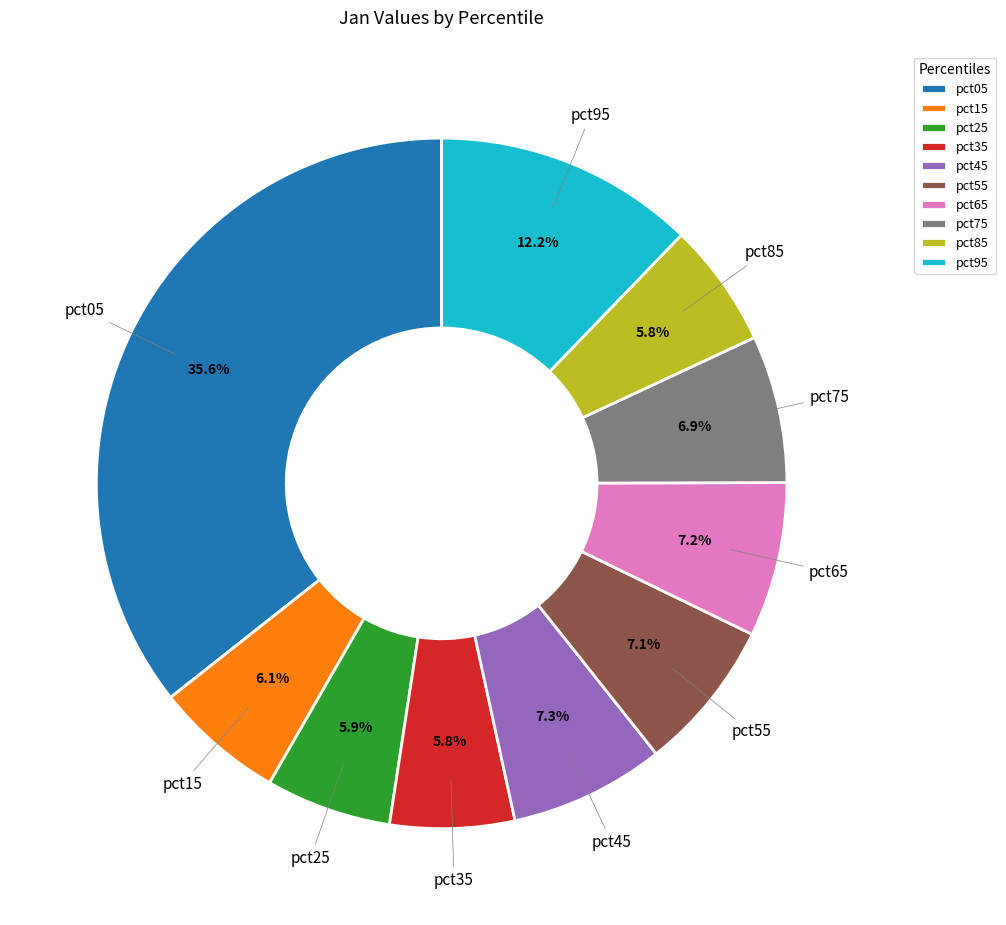

Is it true that pct55 is 19% of the pie?

False